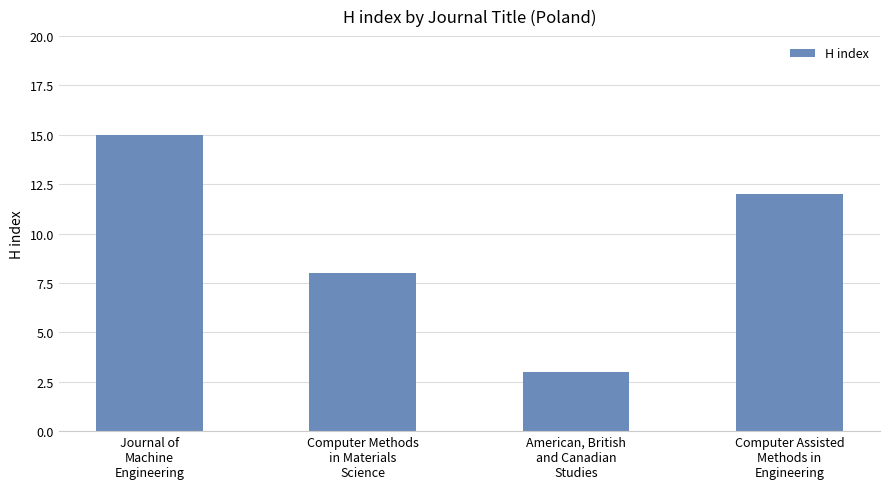

What is the maximum value shown in the chart?

15